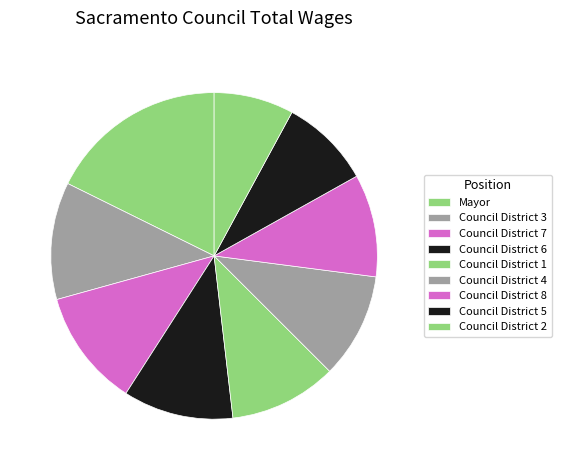

The Council District 5 slice represents 9% of the pie. True or false?

True